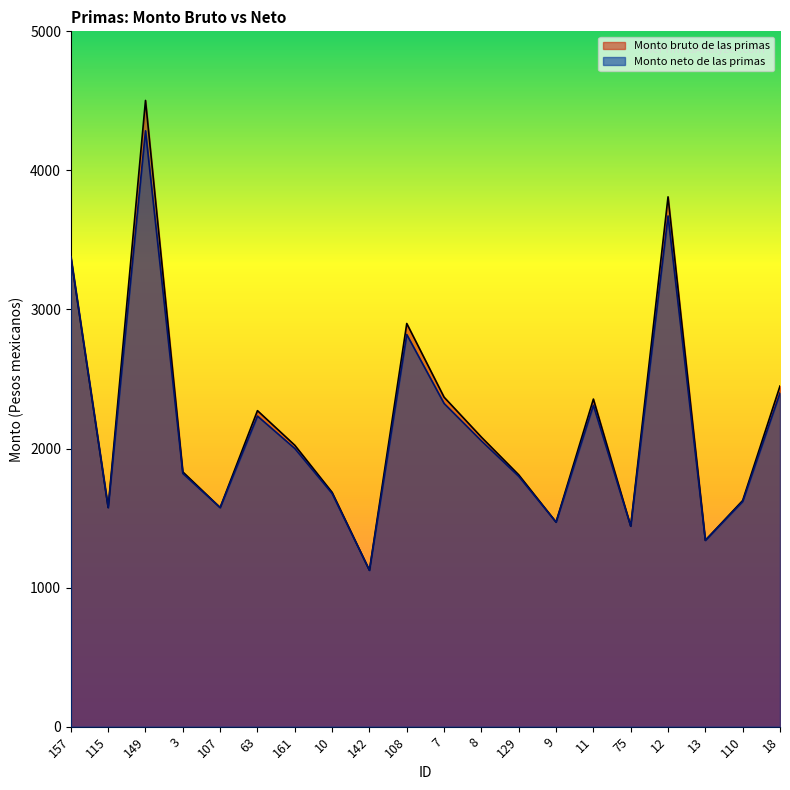

How many data points in Monto neto de las primas are above 2000?

10